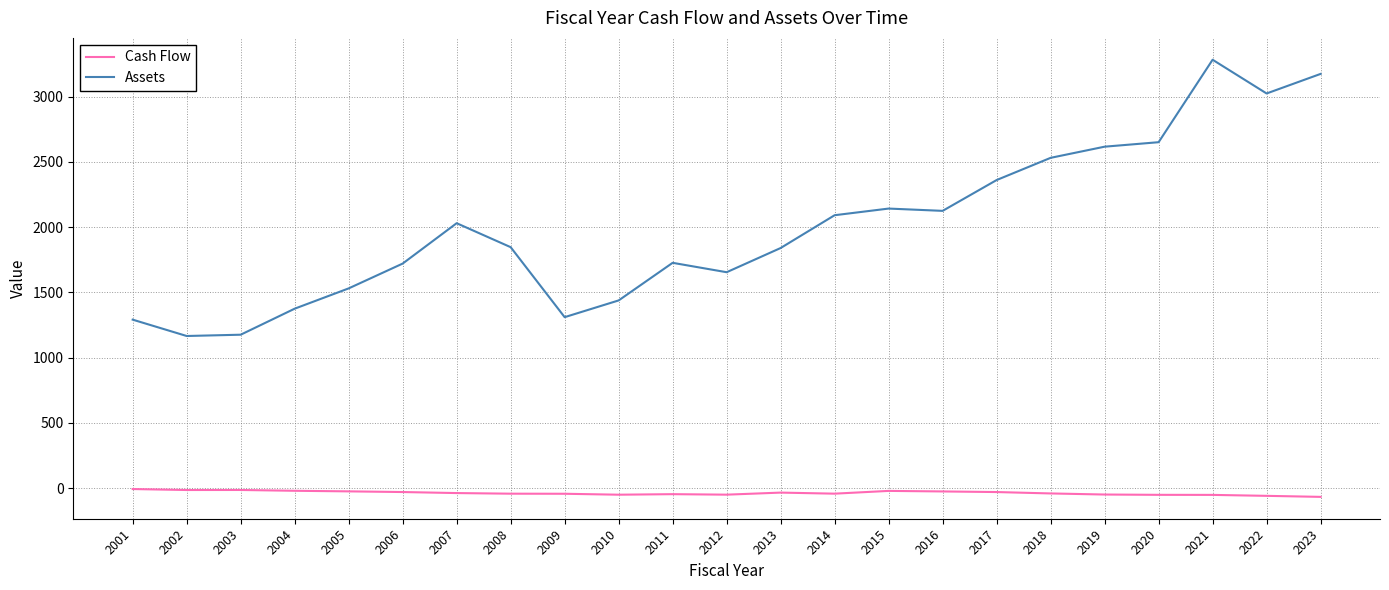

How many values in the Assets series are below 1846?

11